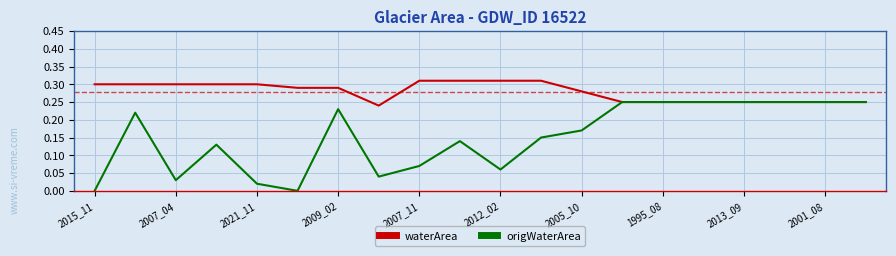

How many waterArea values are between 0 and 1?

20